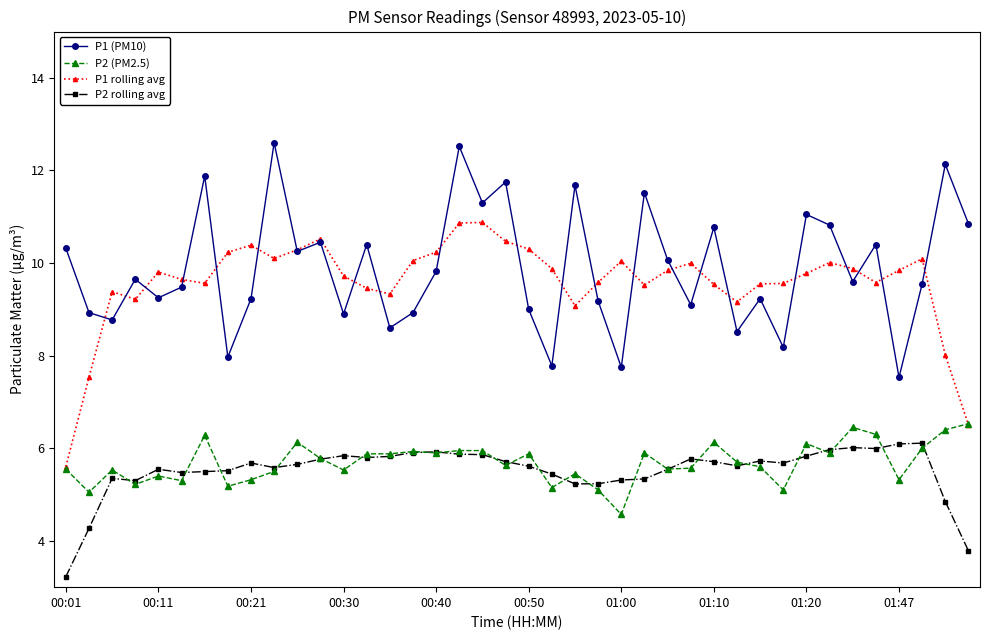

True or false: P2 (PM2.5) and P1 (PM10) cross at least once.

False